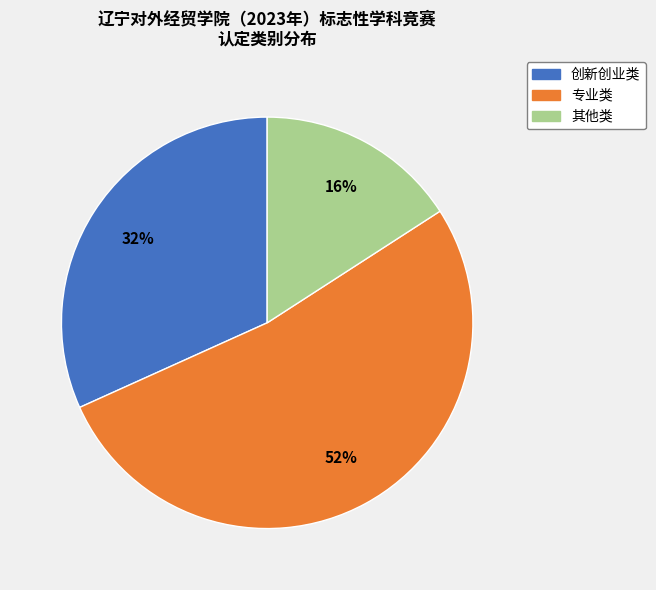

Combined, do 专业类 and 创新创业类 account for over 50%?

Yes